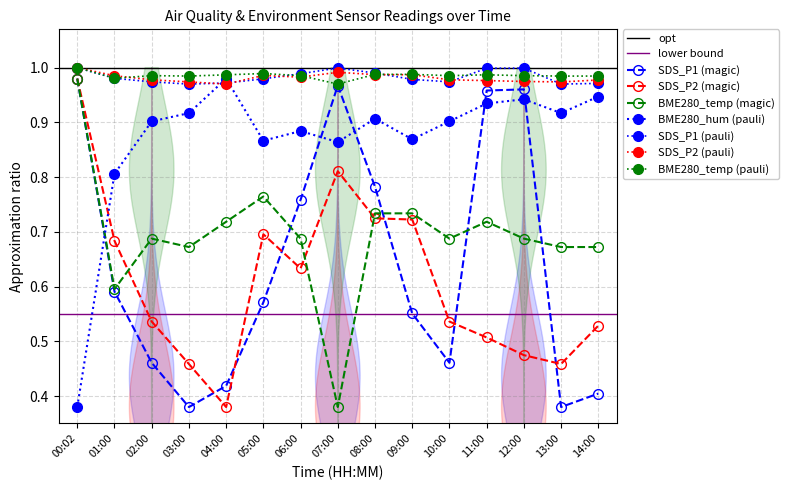

What is the sum of all BME280_temperature values?

10.4